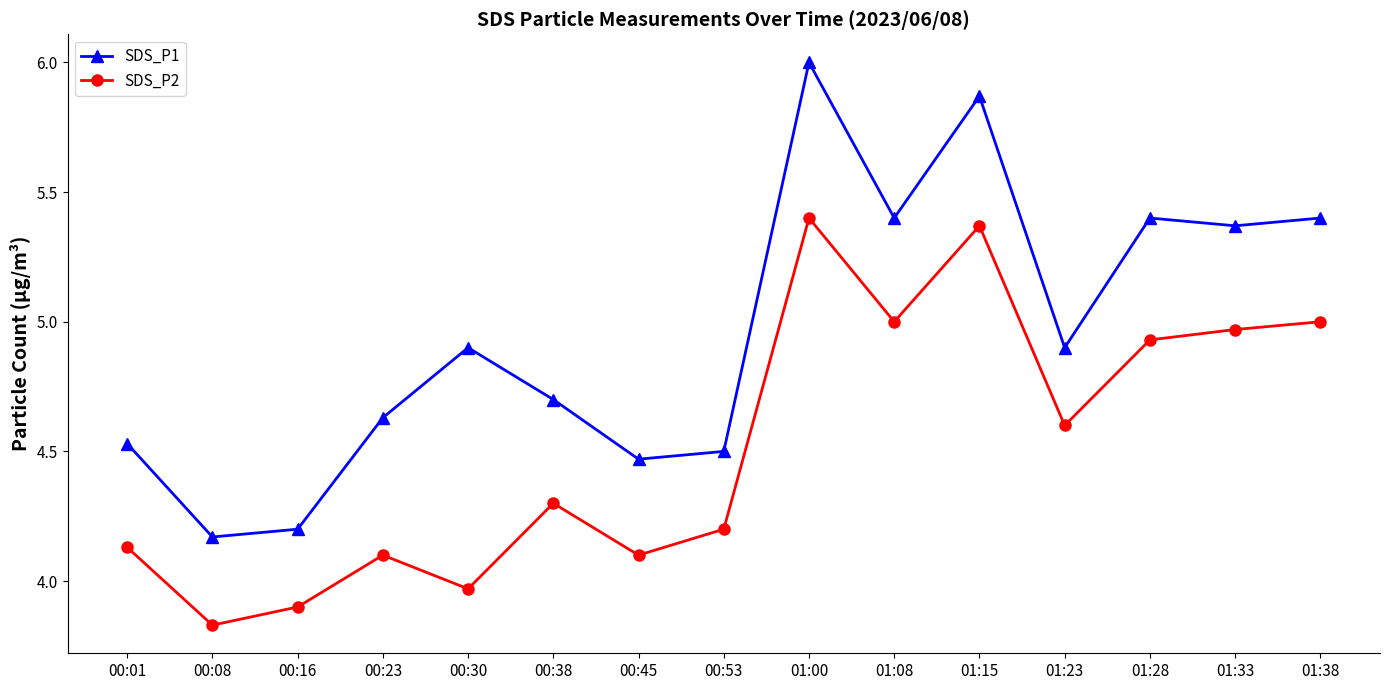

Is it true that SDS_P1 equals 2.4 at 00:01?

False